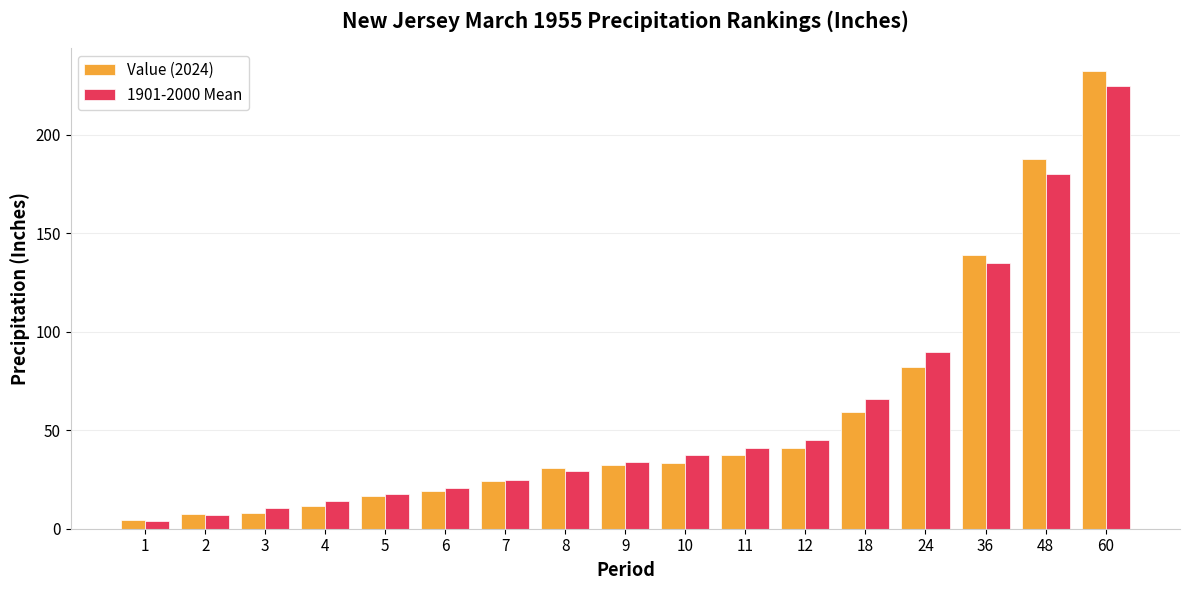

Is it true that 1901-2000 Mean equals 14.1 at 12?

False